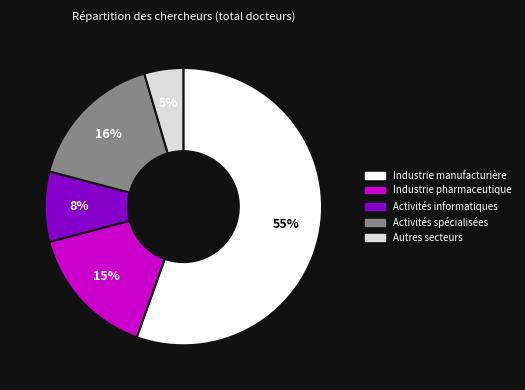

Is the sum of Autres secteurs and Activités spécialisées greater than half?

No